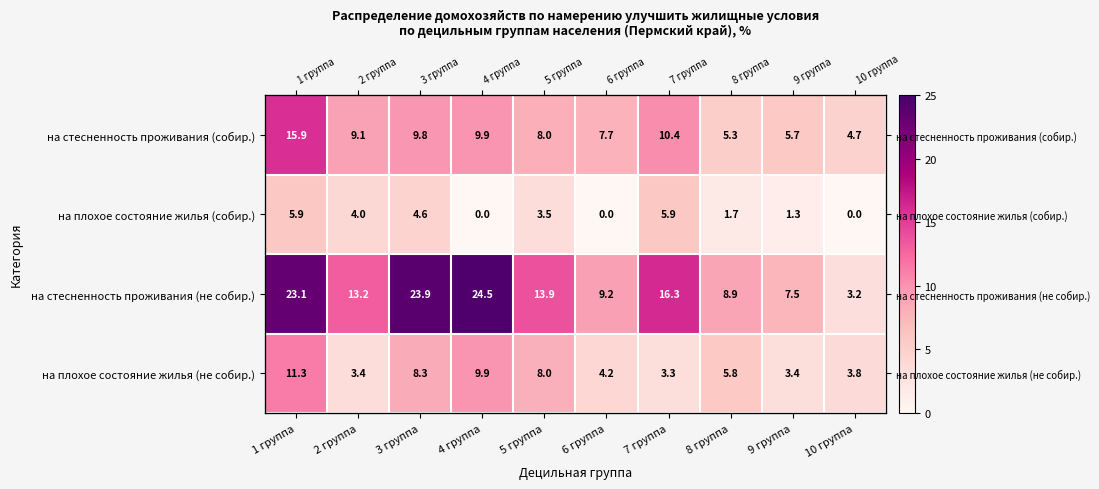

The на стесненность проживания (не собир.) series shows 16.3 at 7 группа. True or false?

True